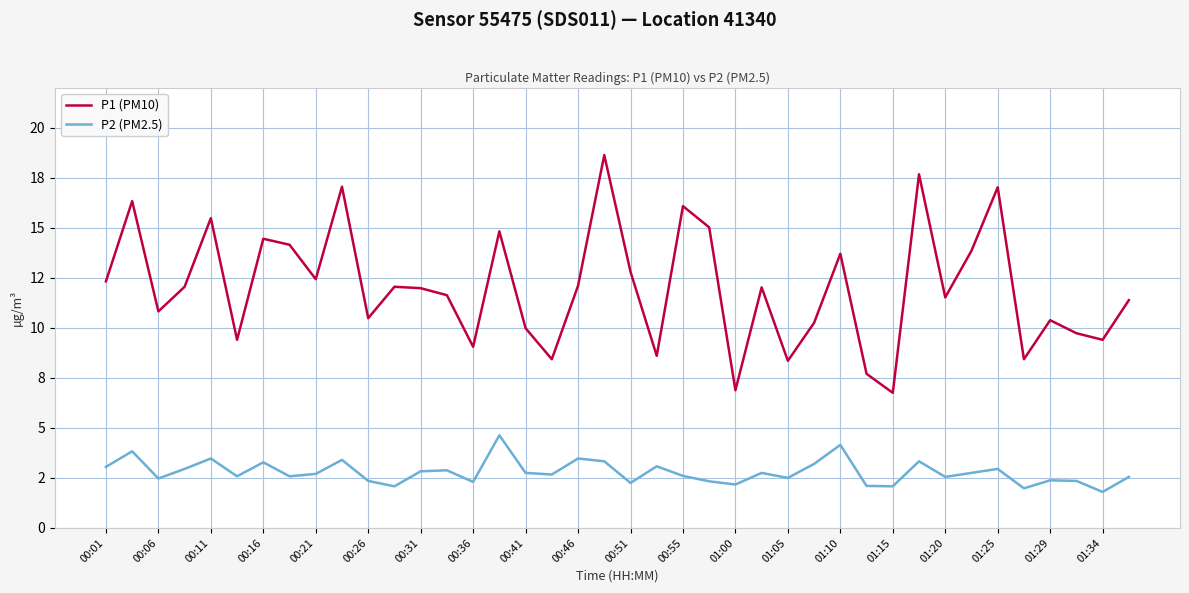

What are all the series names shown in the legend?

P1 (PM10), P2 (PM2.5)